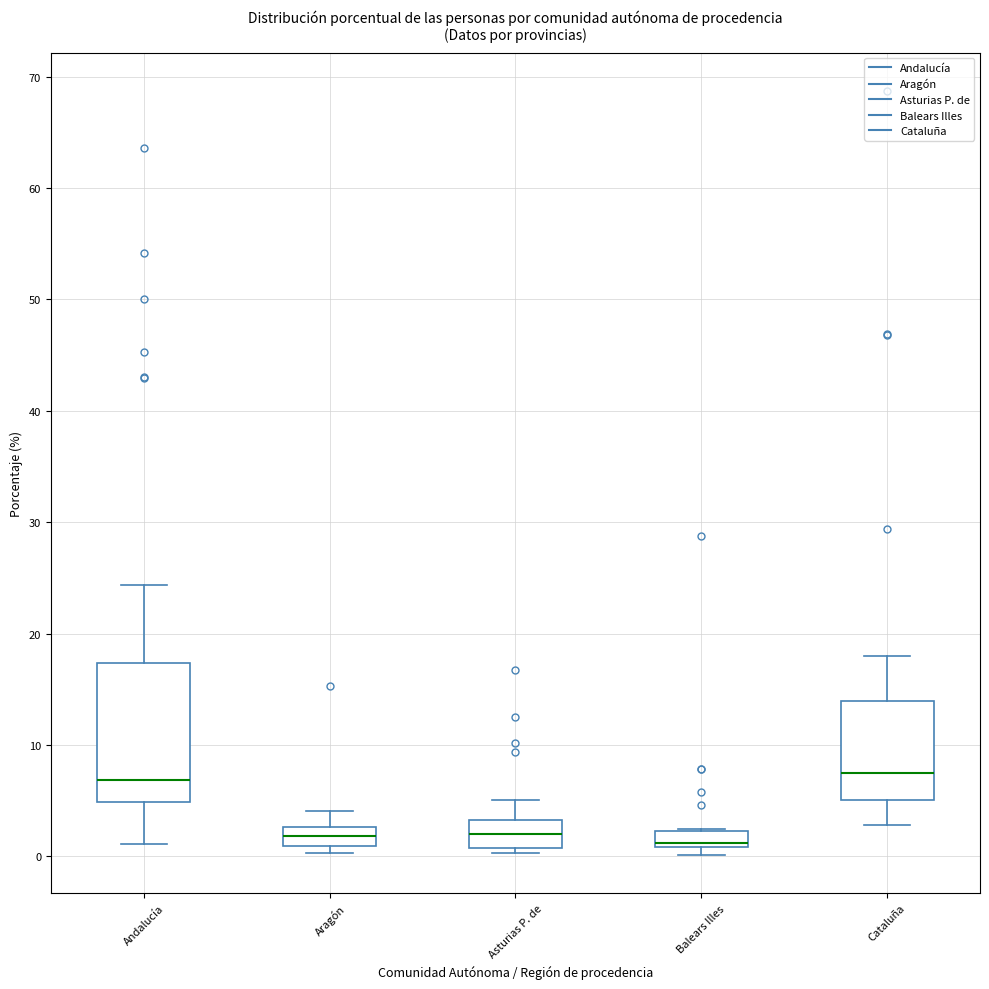

Where does the upper whisker of the box for Aragón end on the y-axis? The values are not printed on the chart, so give them approximately, as read against the axis.

4